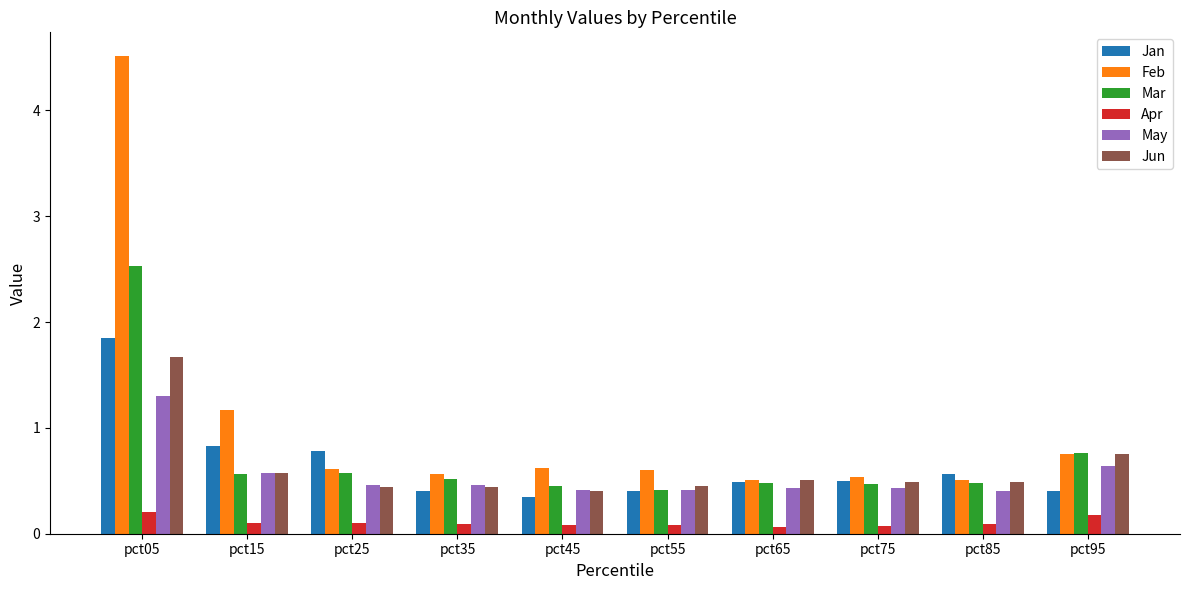

Which series changed the most between pct65 and pct95?

Mar